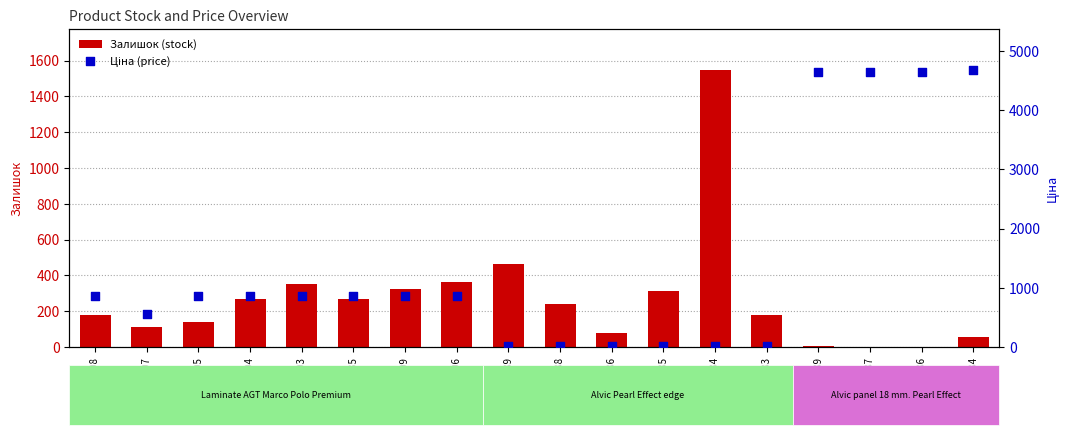

What are all the series names shown in the legend?

Залишок (stock), Ціна (price)